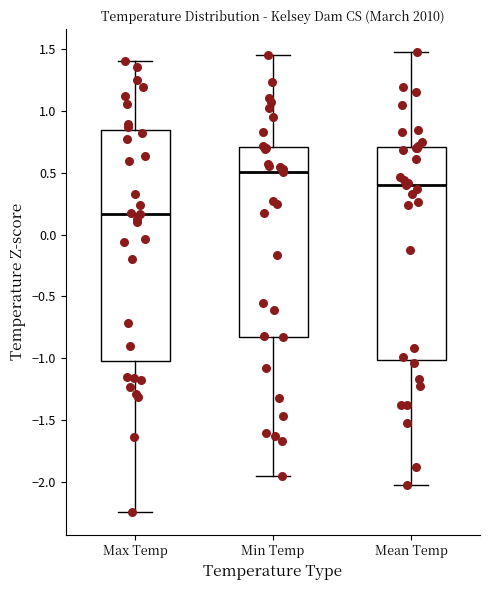

Comparing the boxes themselves (not the whiskers), which one is the tallest?

Max Temp